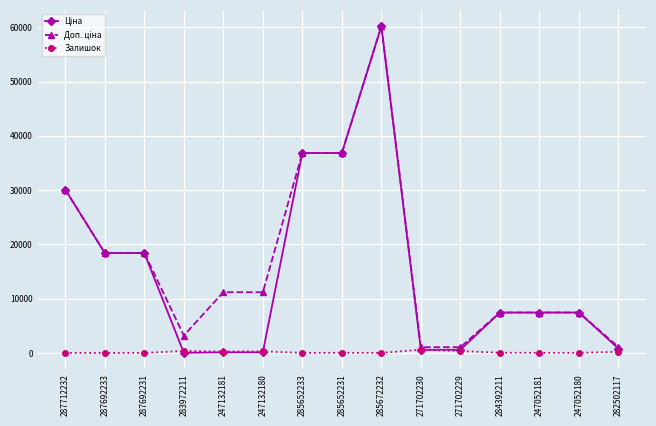

True or false: Залишок has more than 0 interior local peaks.

True